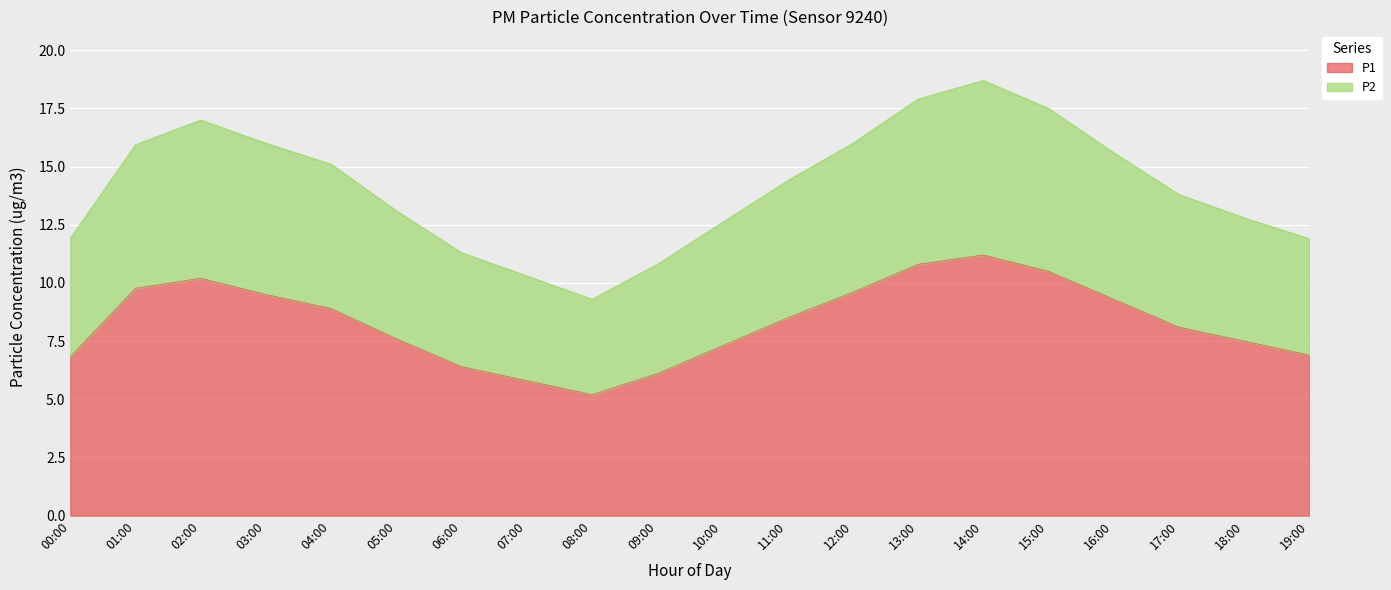

What is the difference between the maximum and minimum values in the P1 series?

6.0